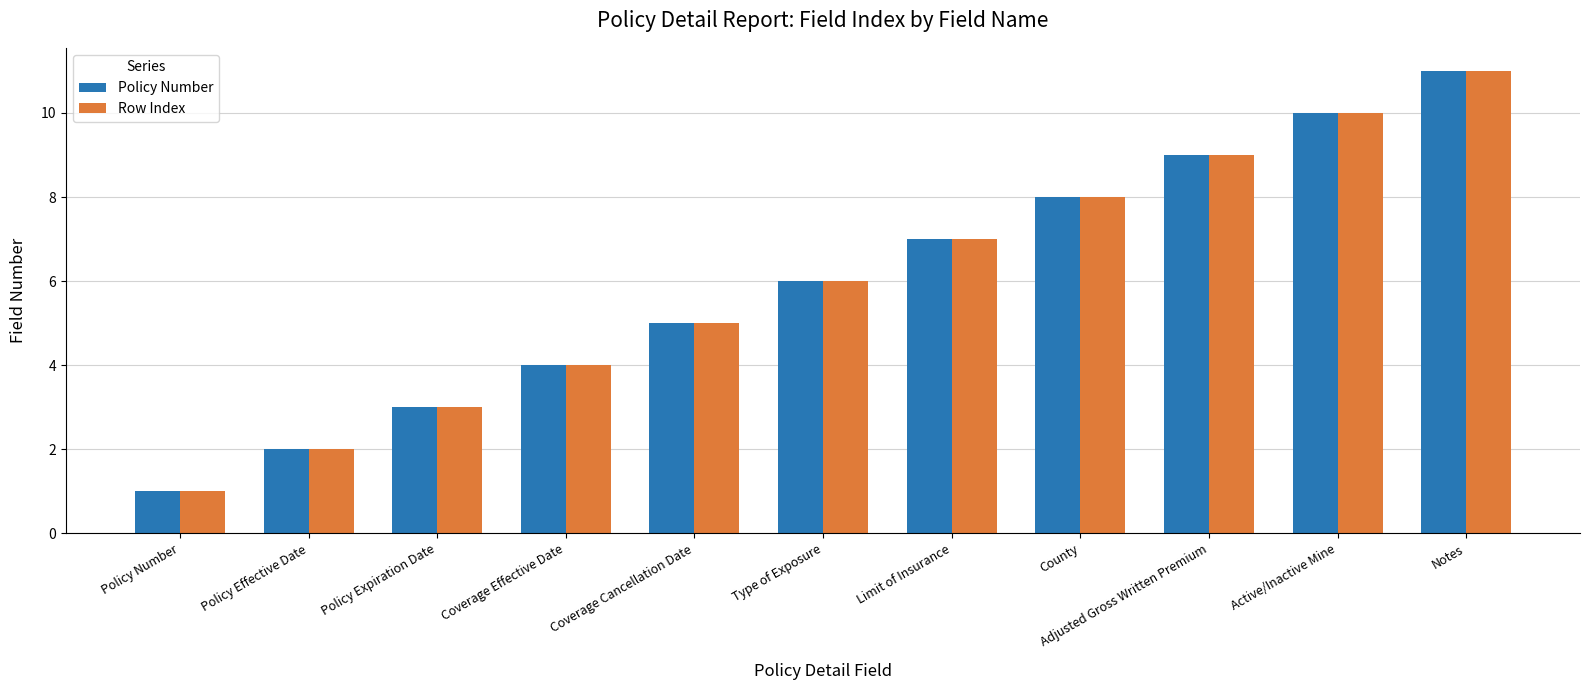

What is the label of the 5th bar from the right?

Limit of Insurance